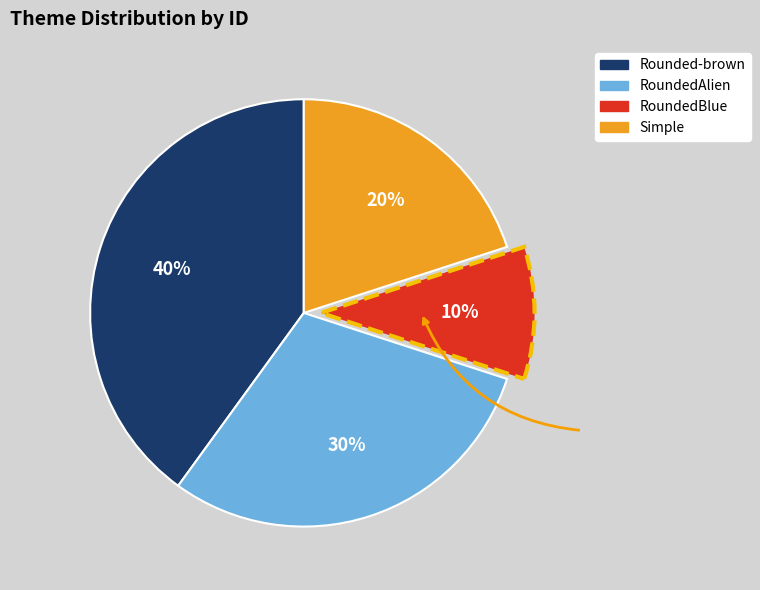

What is the largest slice in the pie chart?

Rounded-brown